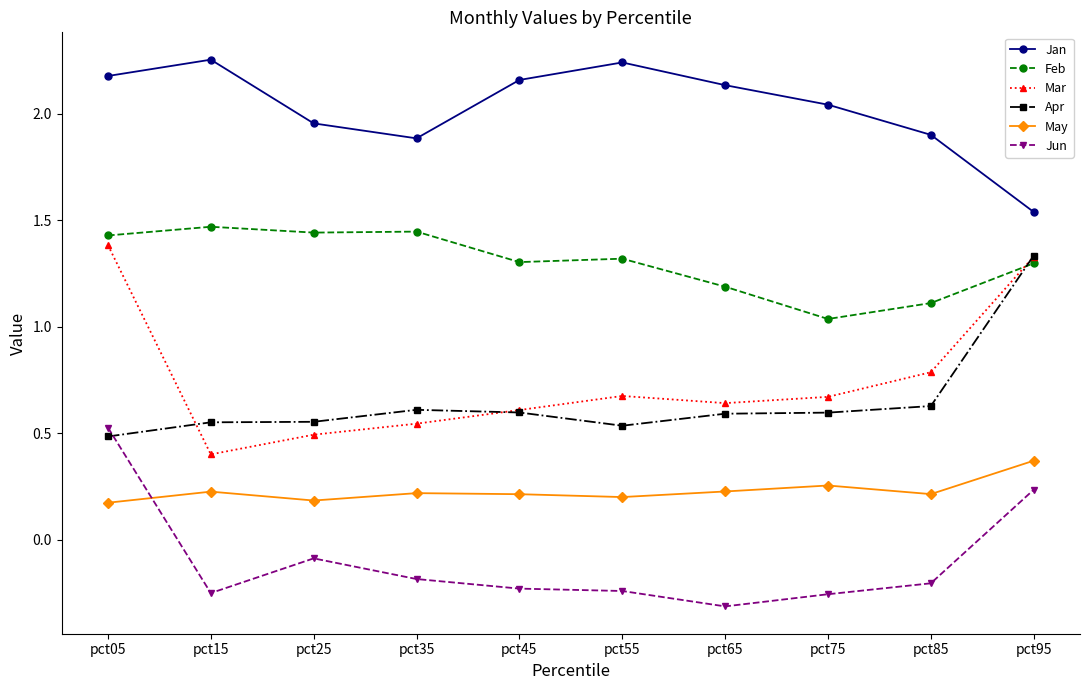

What is the difference between the maximum and minimum values in the Jun series?

0.8